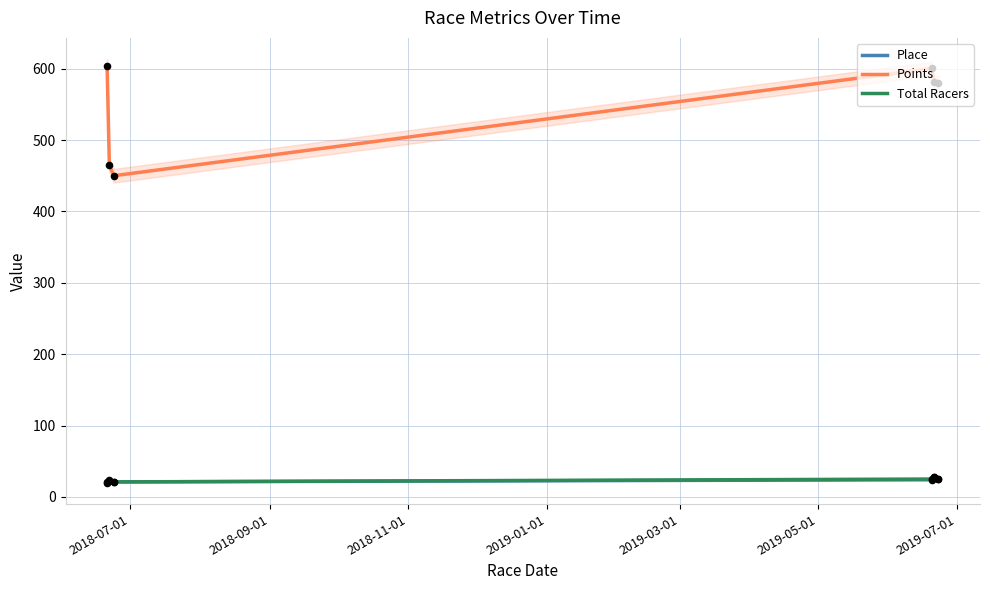

True or false: Points and Total Racers intersect in this chart.

False